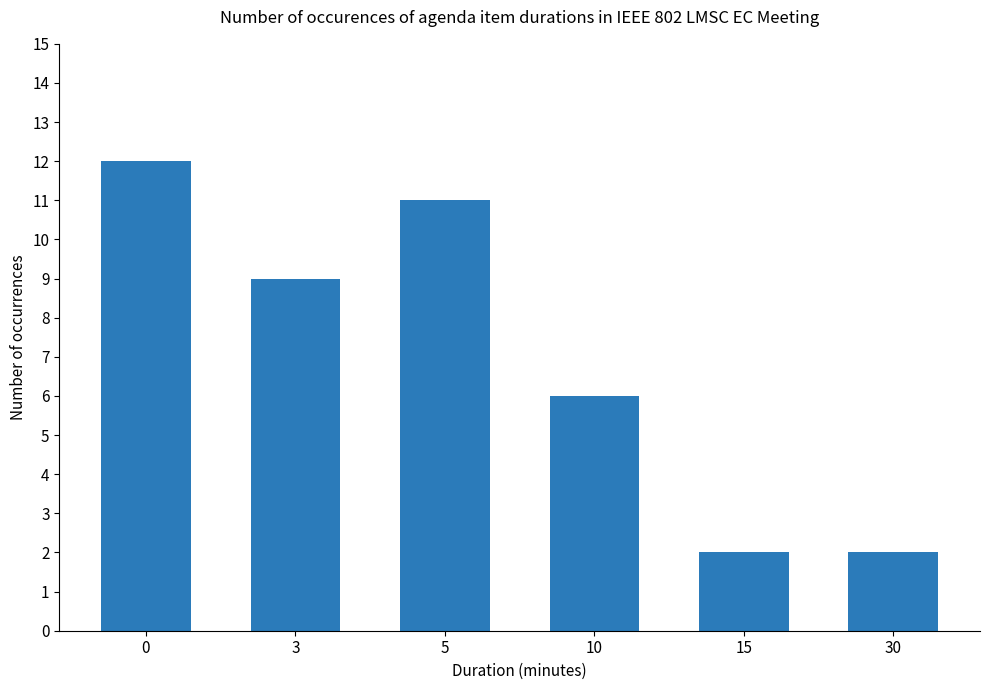

What is the greatest value displayed?

12